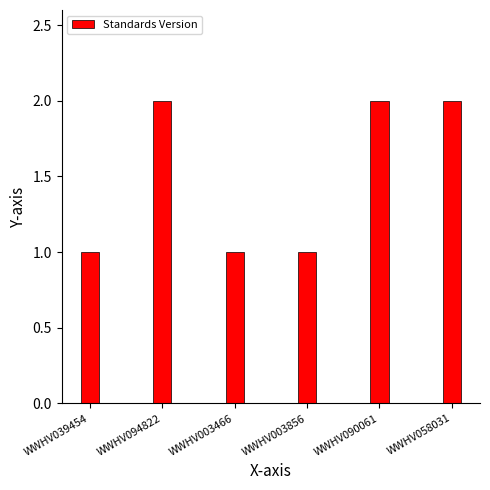

True or false: the data shows 0 at WWHV039454.

False